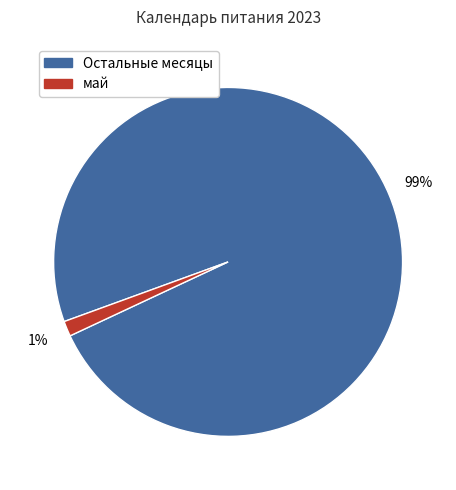

How many segments does this pie chart have?

2